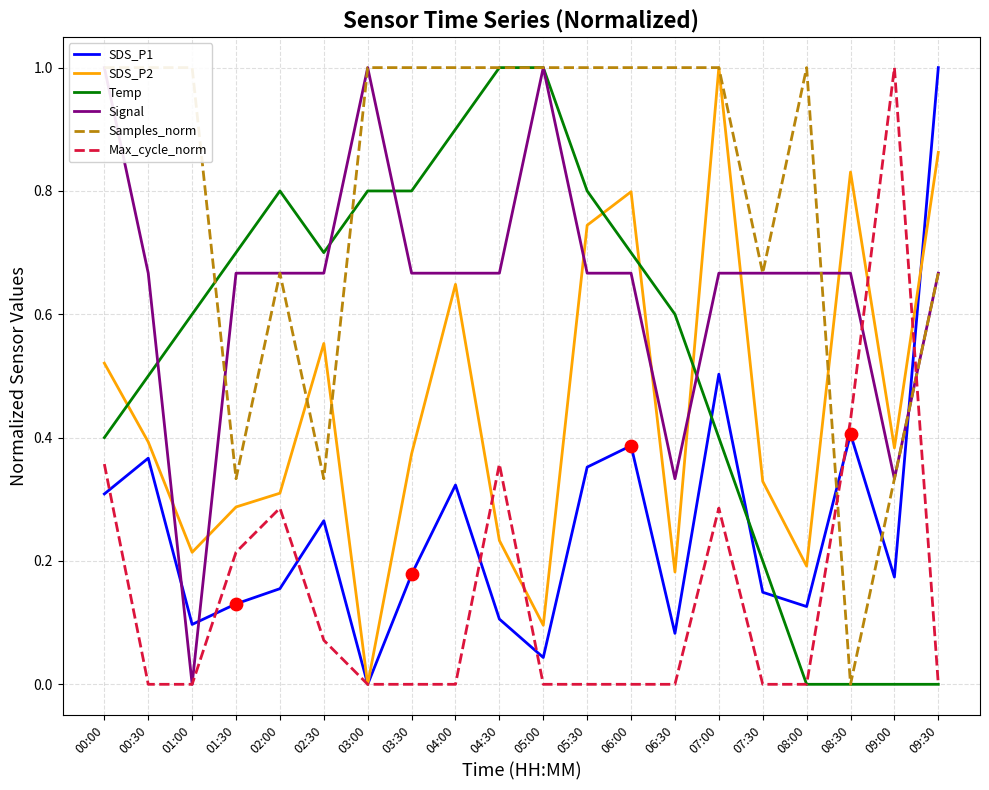

Which series contains the lowest Y value?

SDS_P1